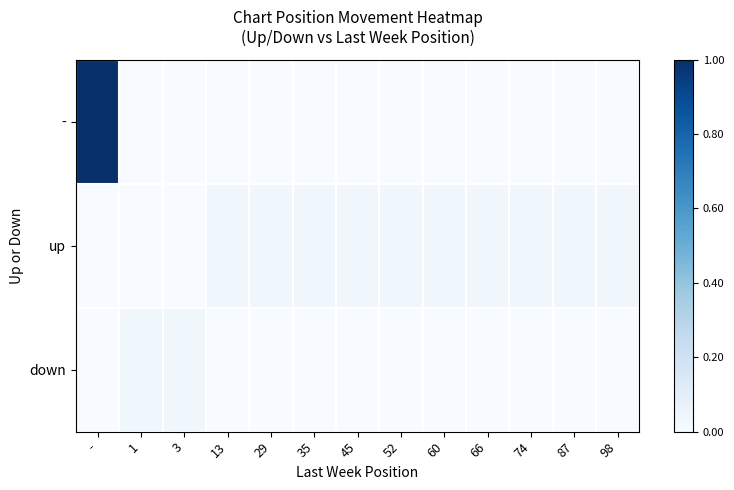

How many distinct data groups are displayed?

3